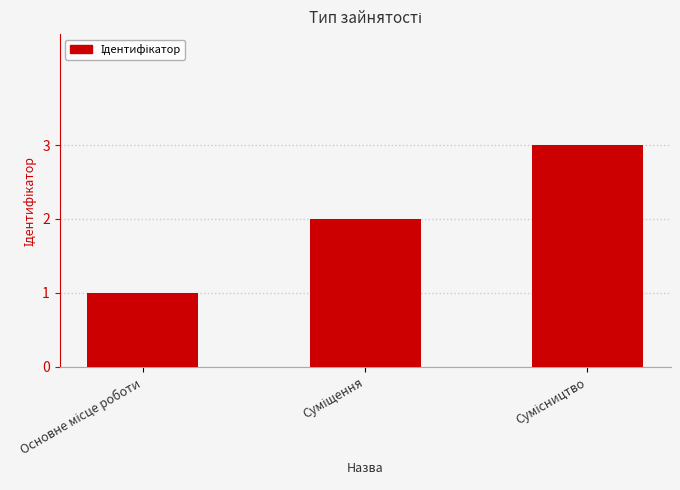

What is the sum of all values?

6